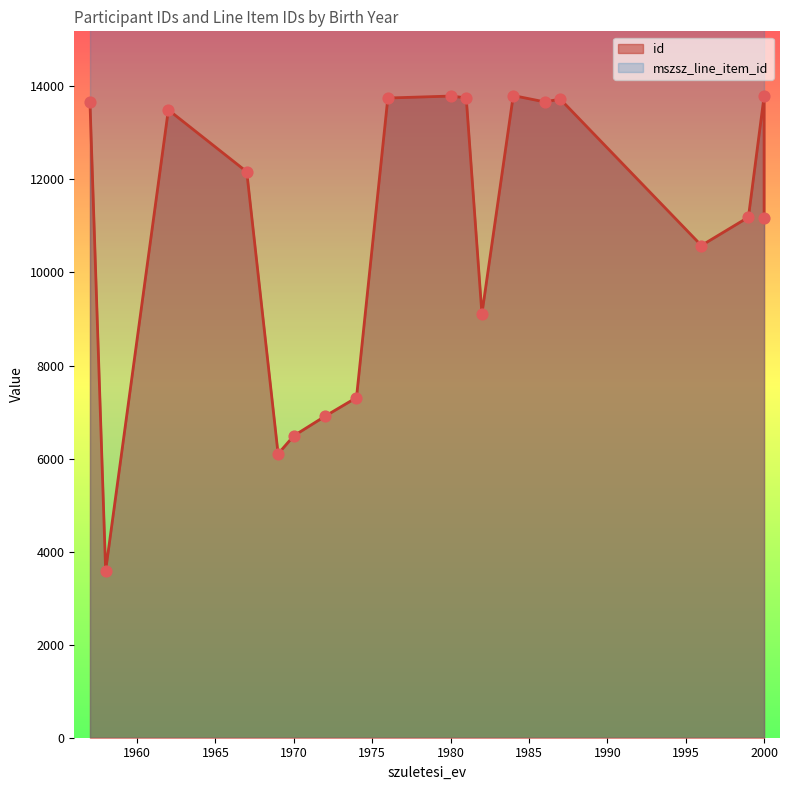

What is the total value across all series at 1958?

87660